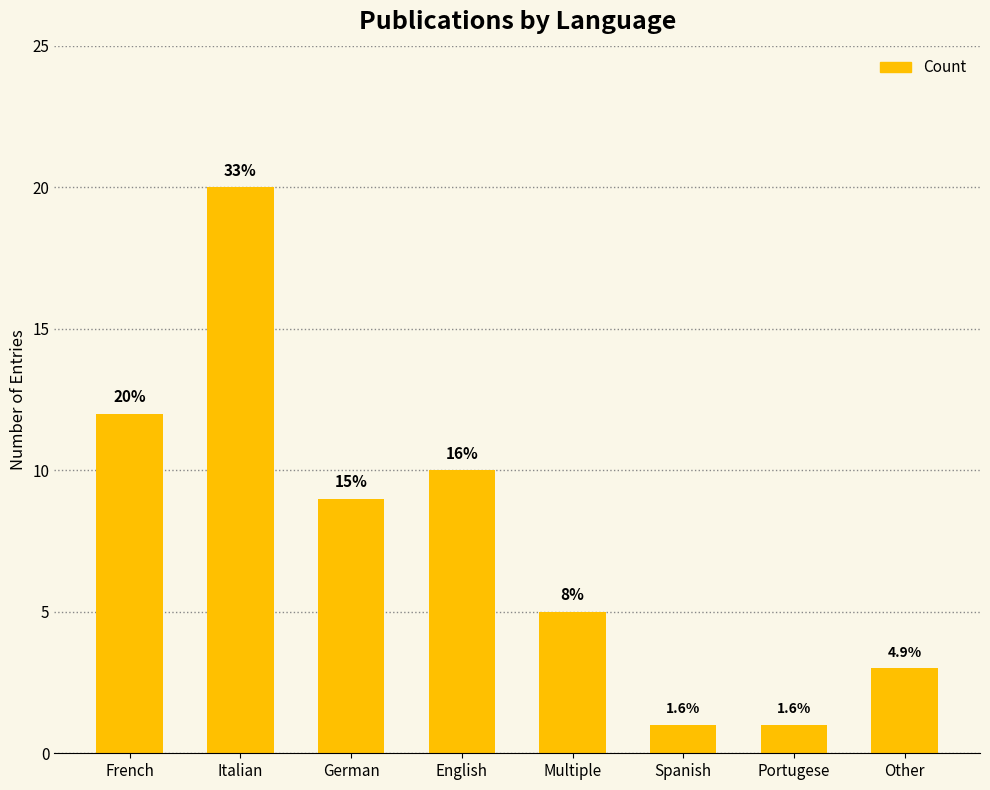

What position from the left is Other?

8